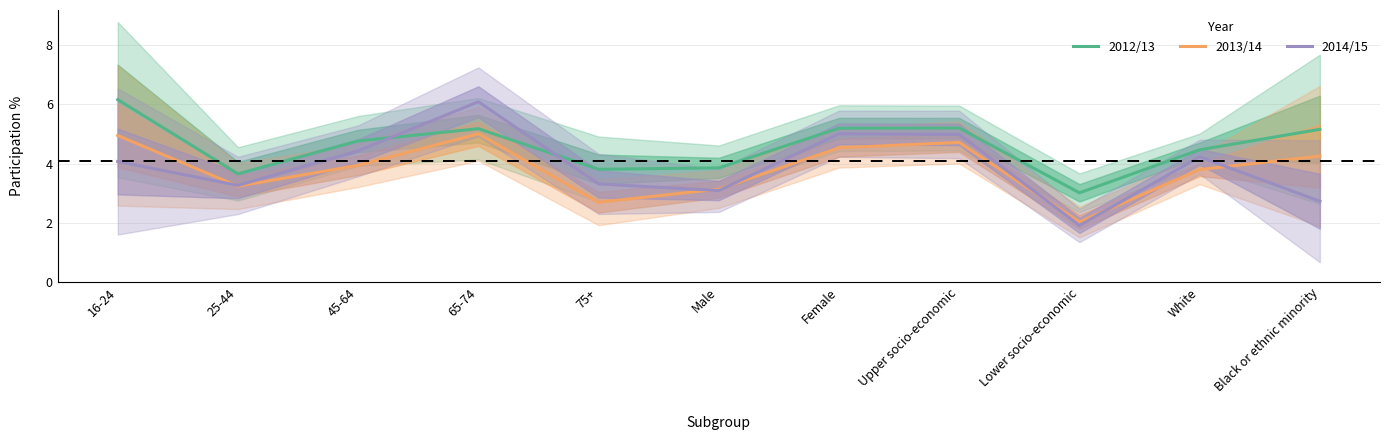

Where do 2012/13 and 2014/15 first cross each other?

45-64 and 65-74